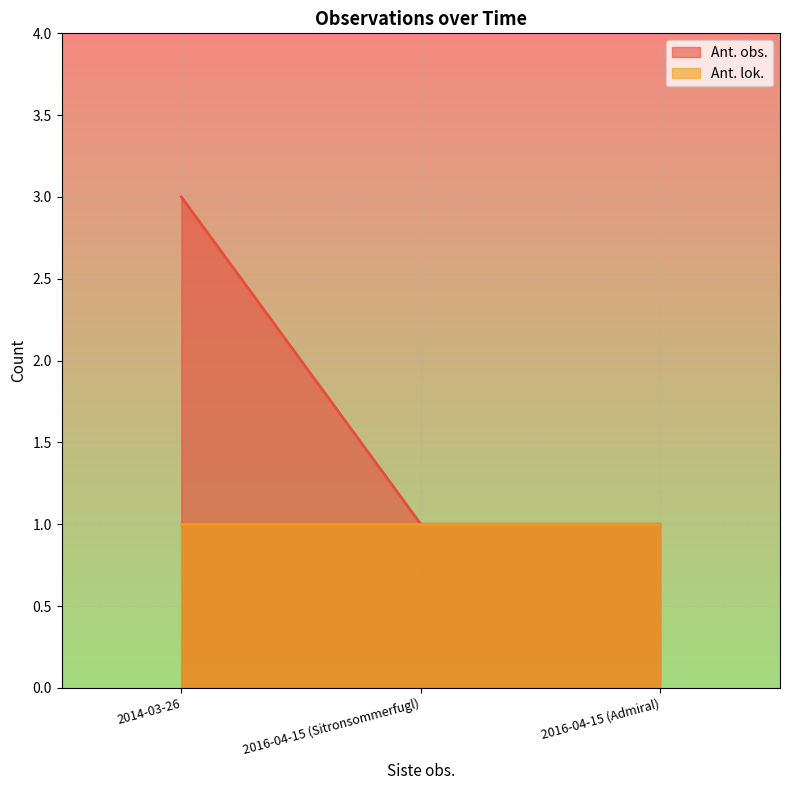

At which label is the value closest to 2?

2014-03-26